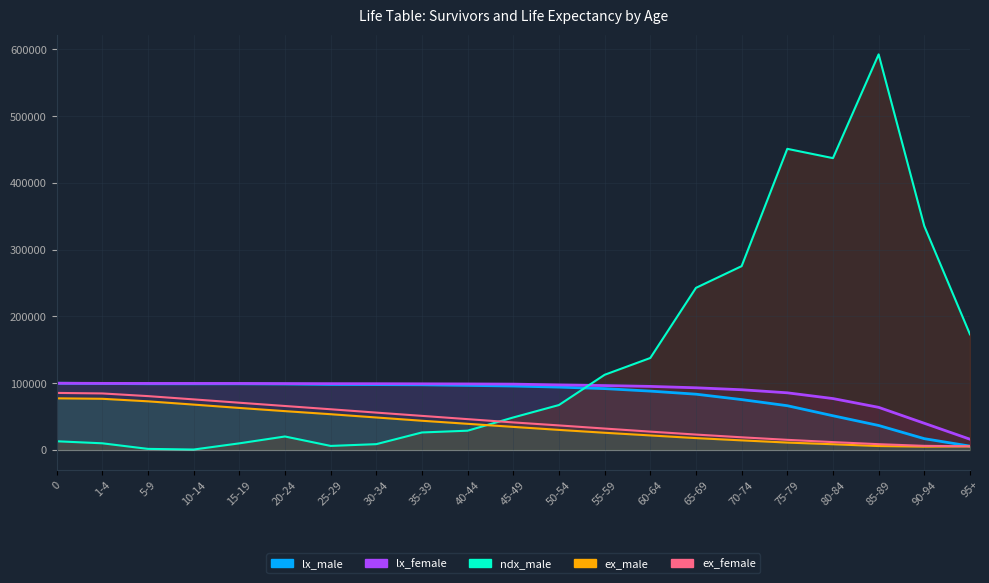

What is the approximate value of ex_male_line at 95+?

5400